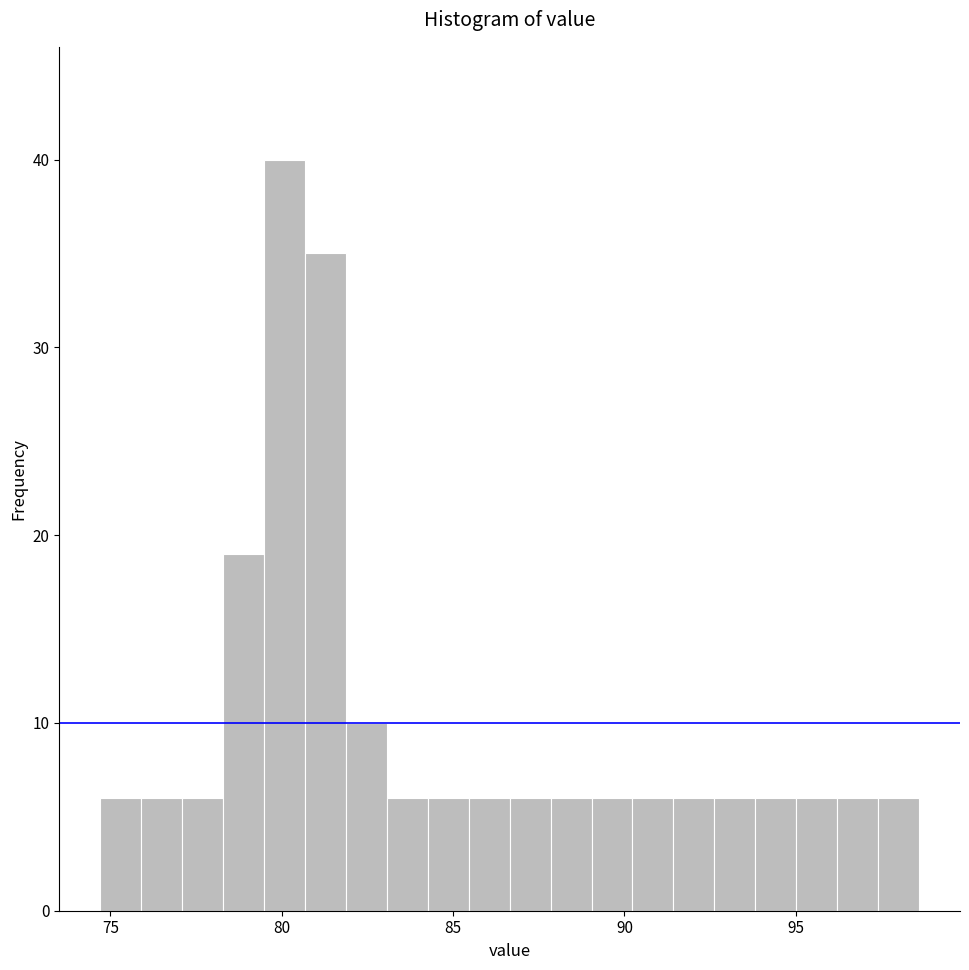

Around what value on the x-axis is the tallest bar? Give the approximate position of its centre, as read against the axis.

80.0